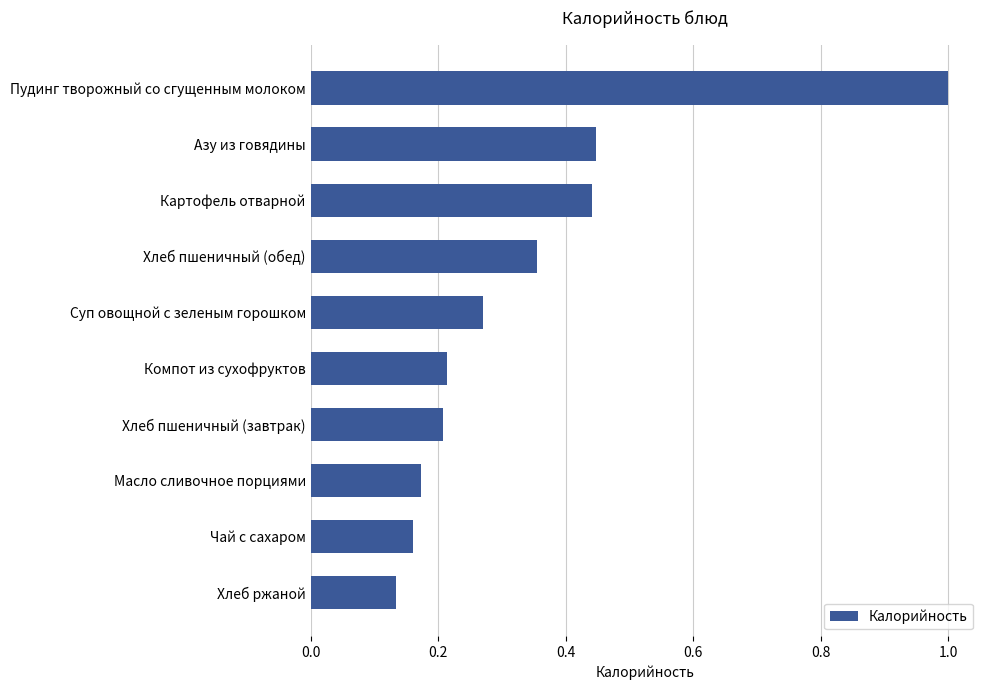

What is the sum of all values?

3.4